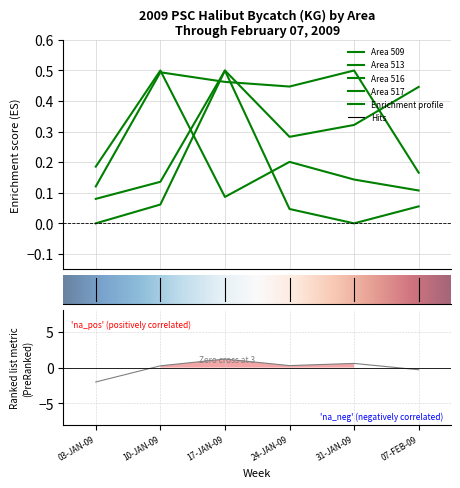

The value of Area 516 at 31-JAN-09 is 0.2. True or false?

False